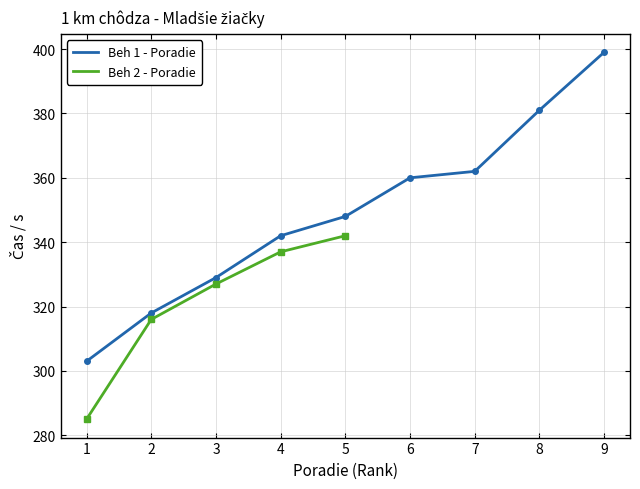

What value does the data have at 5, to the nearest 5?

350